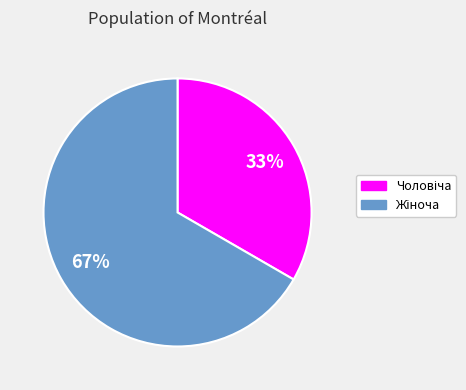

Does any single category account for the majority?

Yes